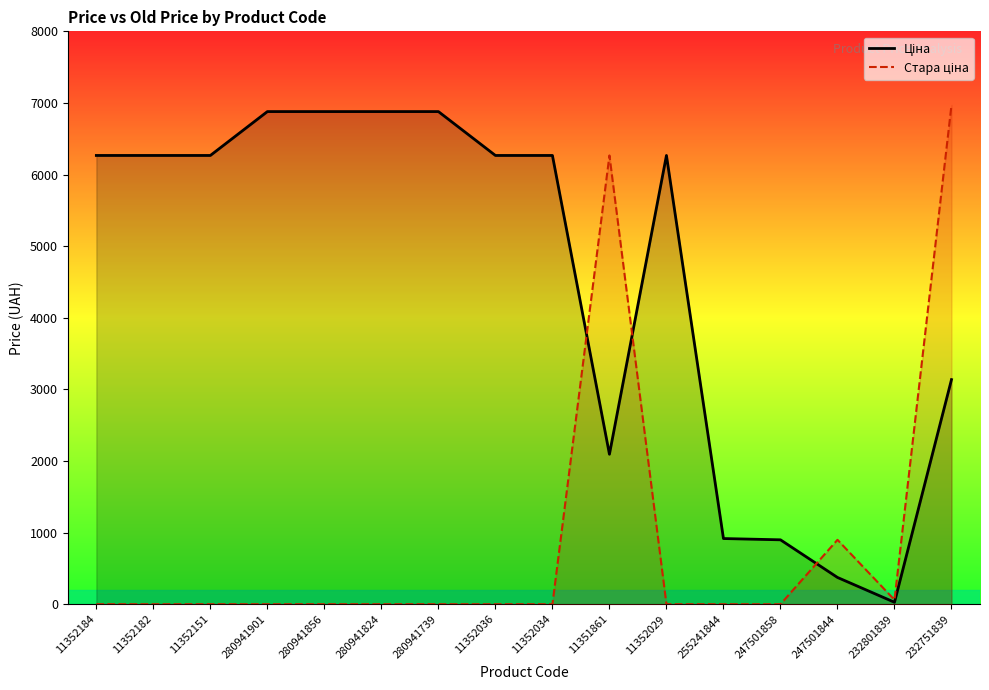

Is it true that Стара ціна equals 0.0 at 280941856?

True